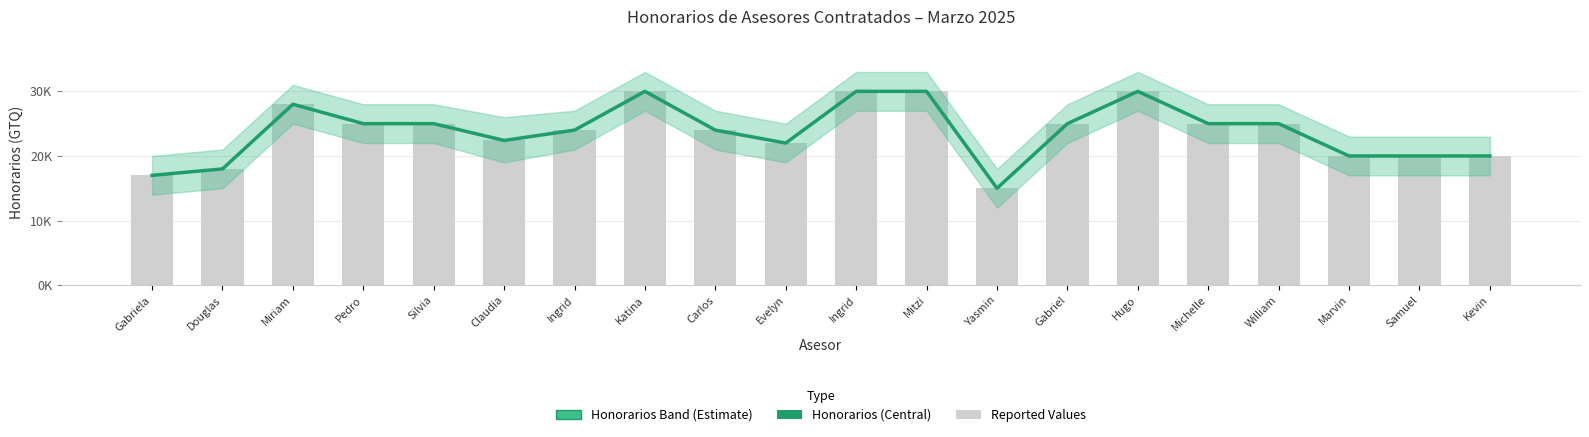

Reading left to right, transcribe all the data shown in this chart.

17000	18000	28000	25000	25000	22400	24000	30000	24000	22000	30000	30000	15000	25000	30000	25000	25000	20000	20000	20000